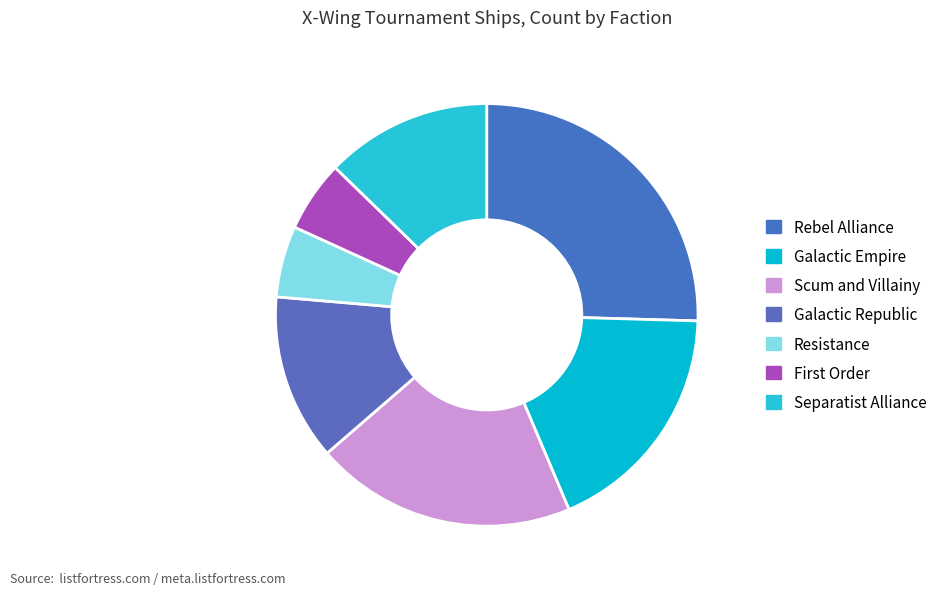

What is the change in value from Galactic Empire to Resistance?

-7